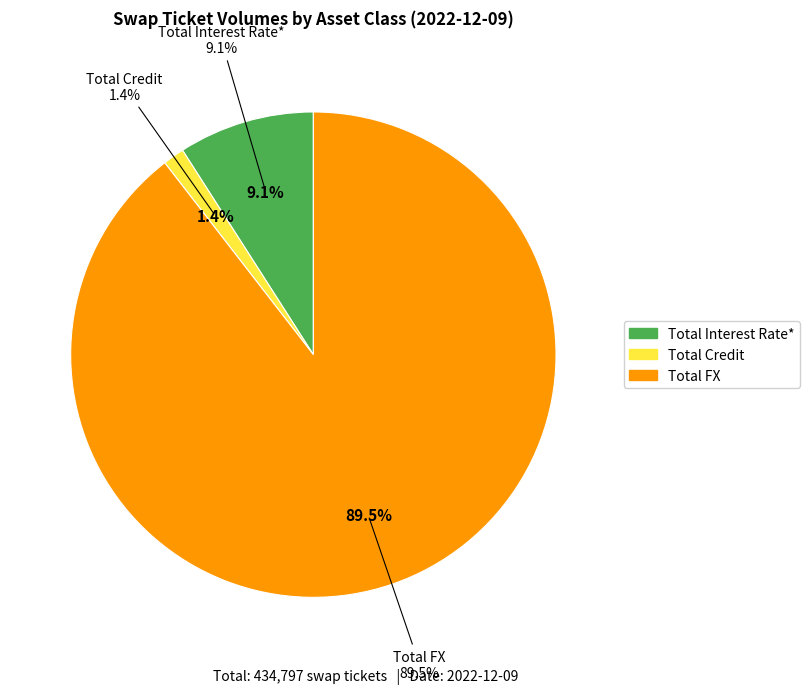

Rank the categories by value from lowest to highest.

Total Credit, Total Interest Rate*, Total FX